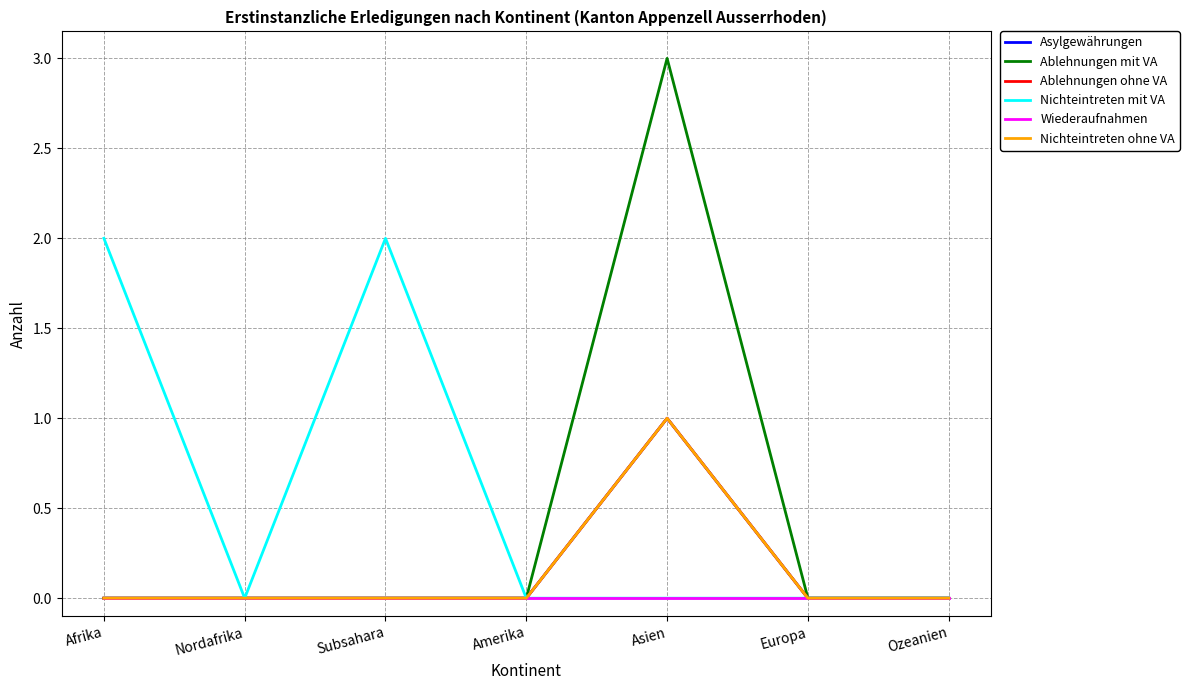

Which series changed the most between Afrika and Subsahara?

Asylgewährungen